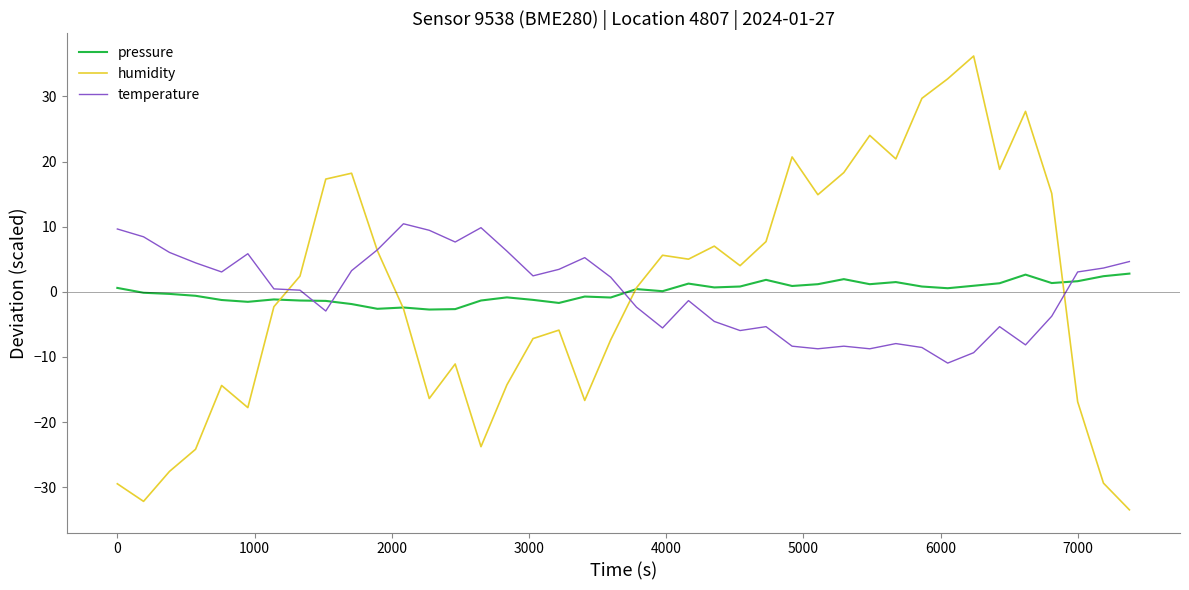

Which series has the largest range (max minus min)?

humidity